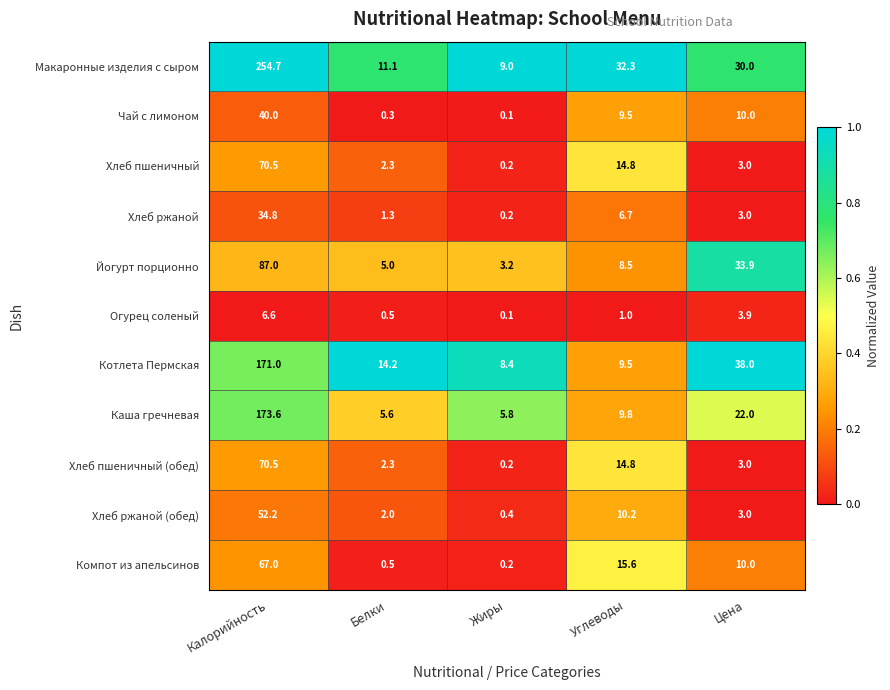

Which series has the largest range (max minus min)?

Макаронные изделия с сыром